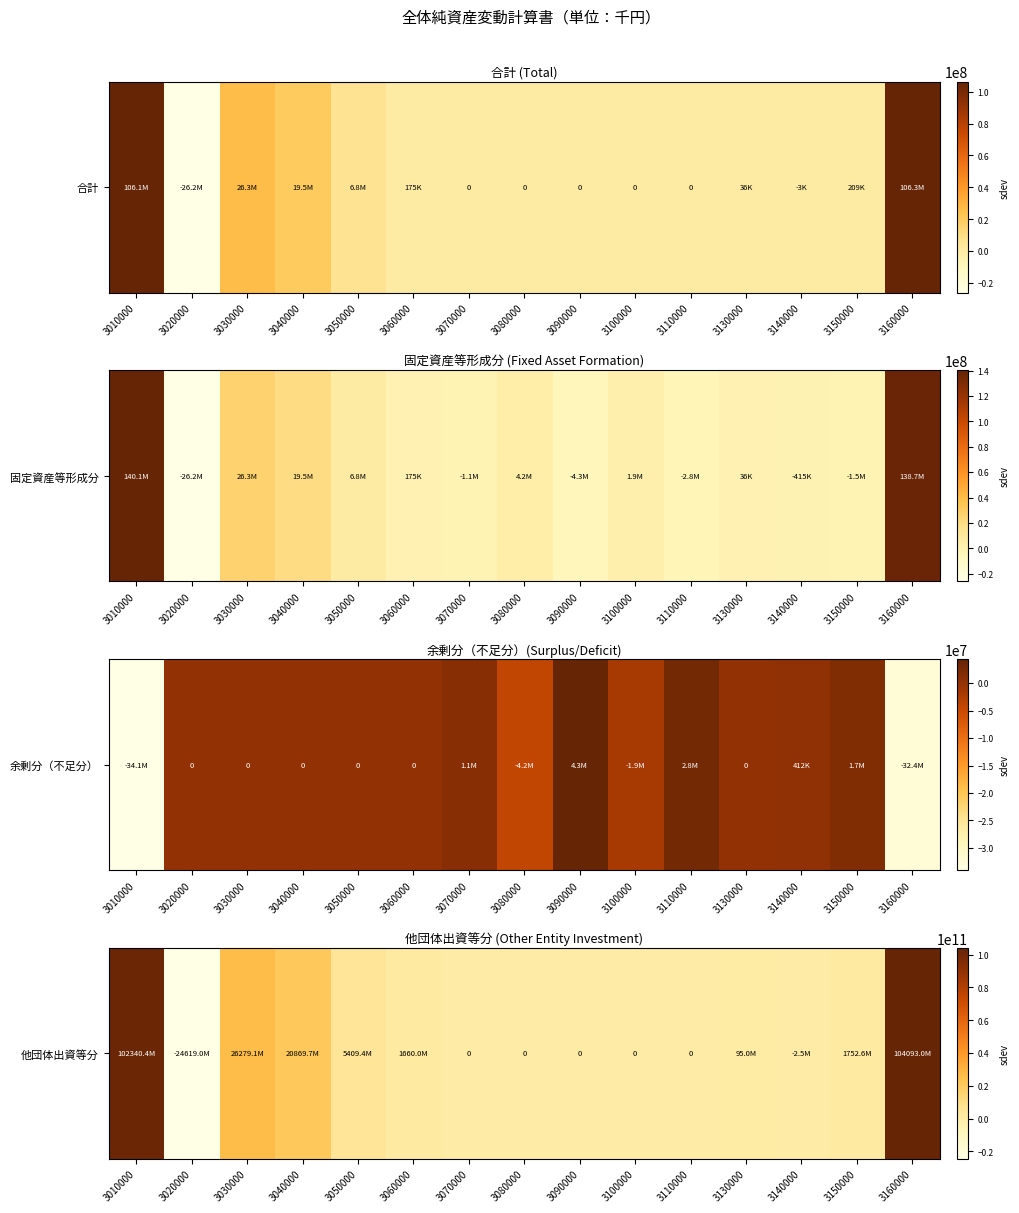

What is the change in value from 3060000 to 3100000?

-1660016823